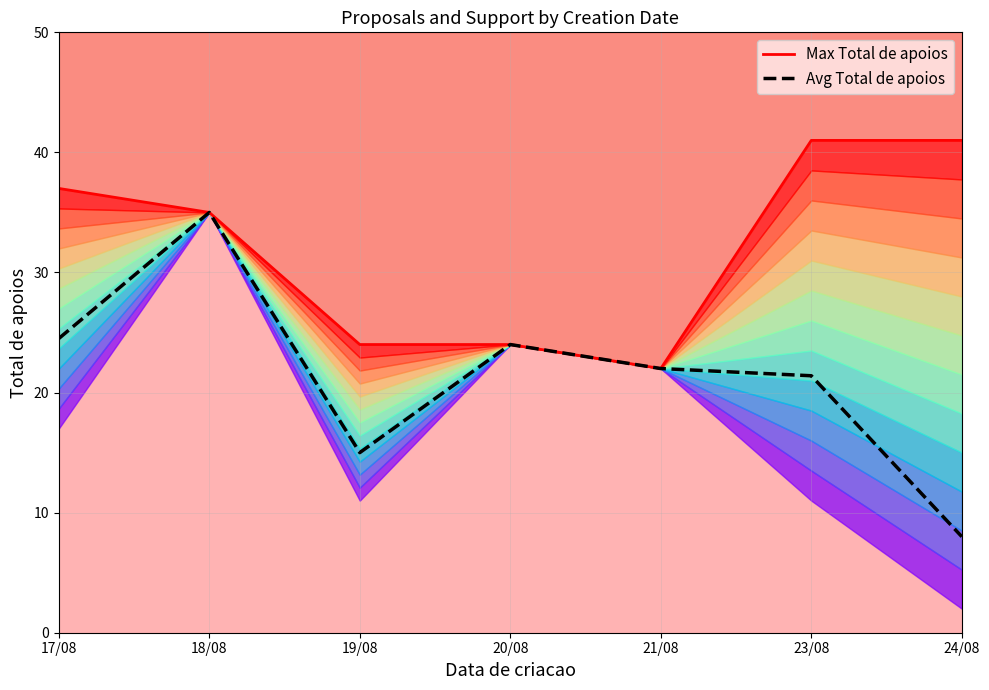

At 21/08, list the series in order from smallest to largest.

Max Total de apoios, Avg Total de apoios